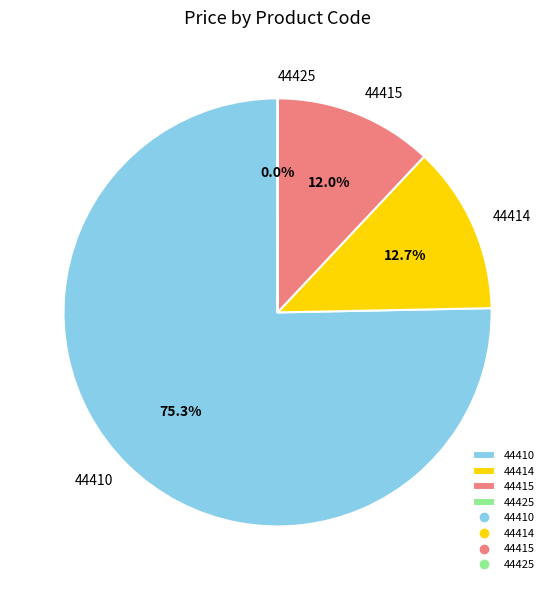

To the nearest percent, what is the difference between the largest and smallest slice percentages?

75%